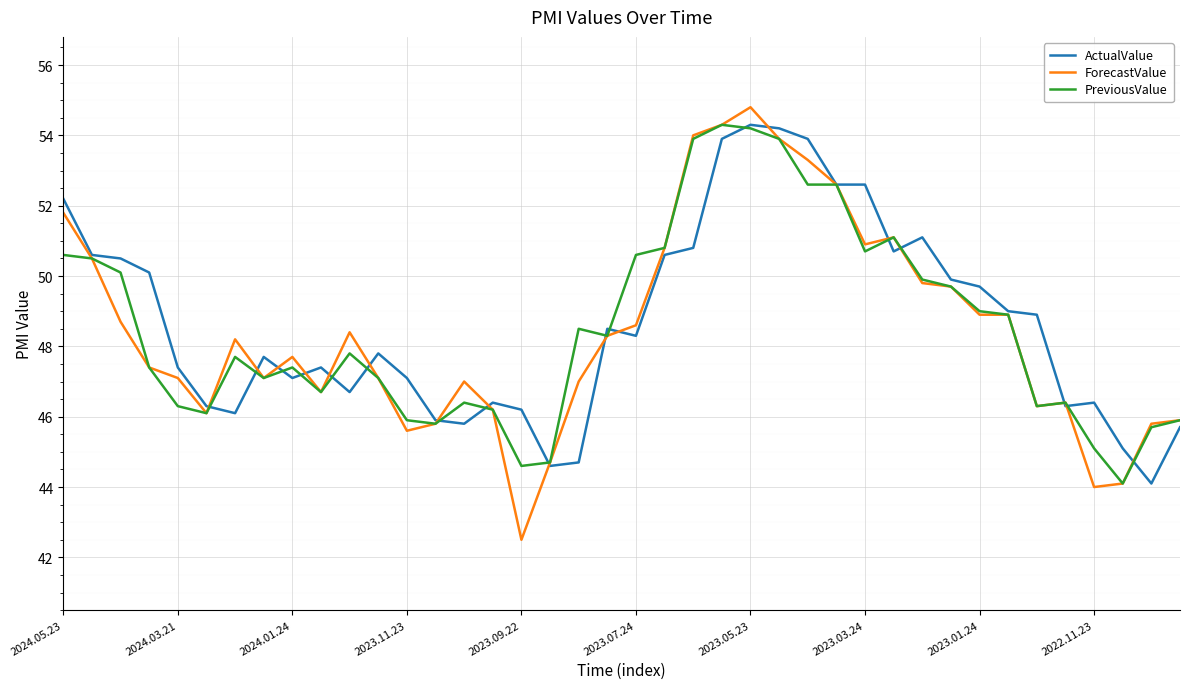

How many lines are shown in the chart?

3